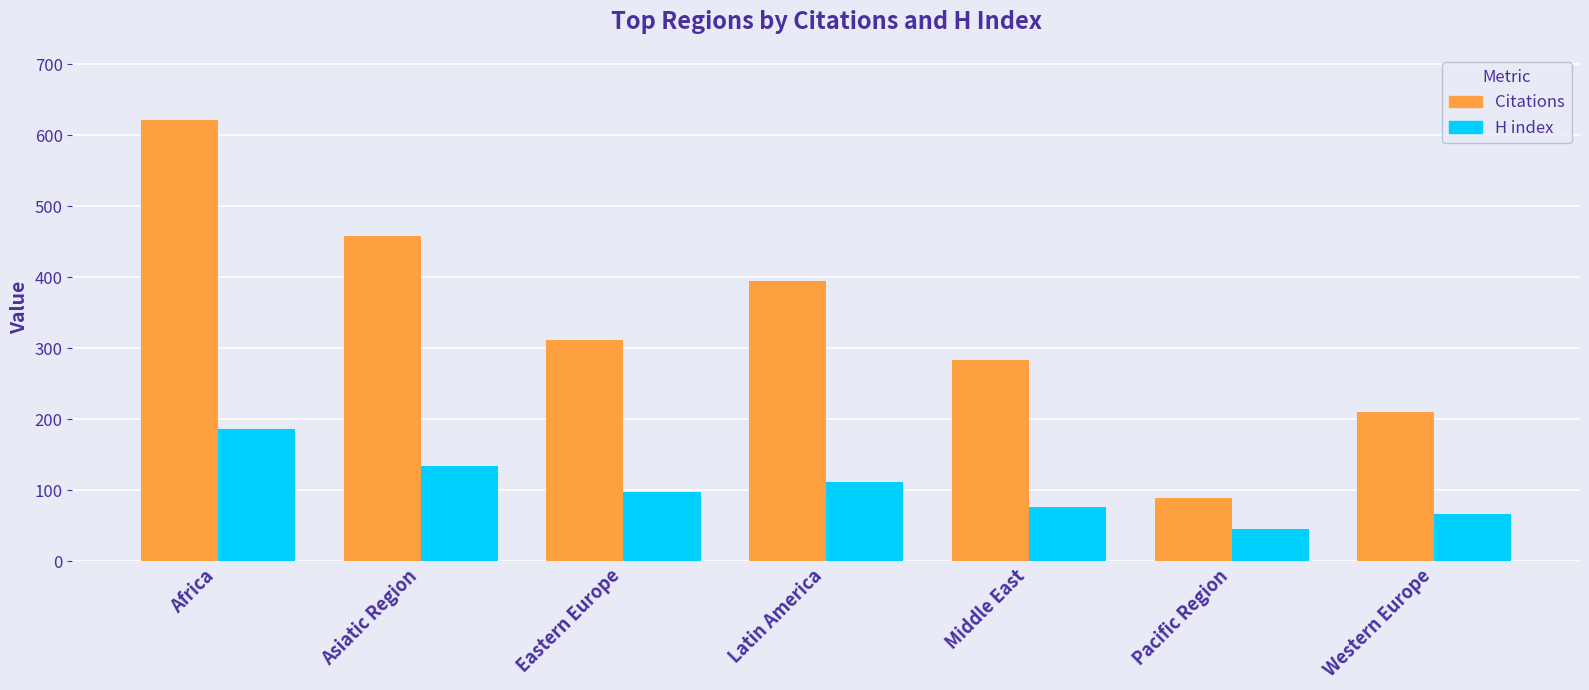

What is the total value across all series at Western Europe?

277